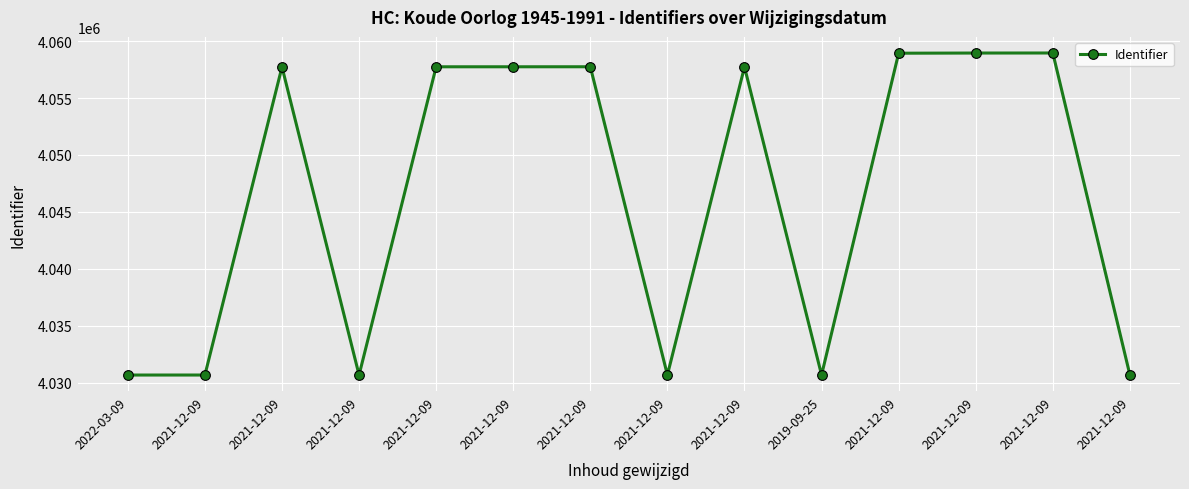

How many series are shown in this chart?

1